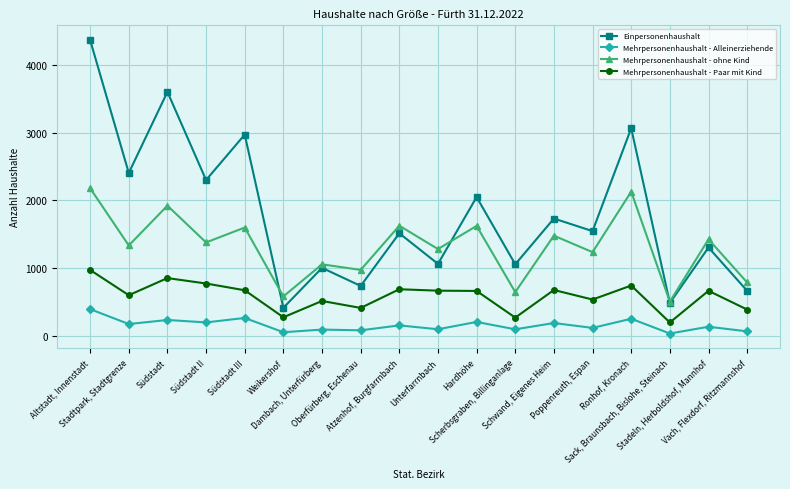

True or false: Einpersonenhaushalt and Mehrpersonenhaushalt - Alleinerziehende intersect in this chart.

False